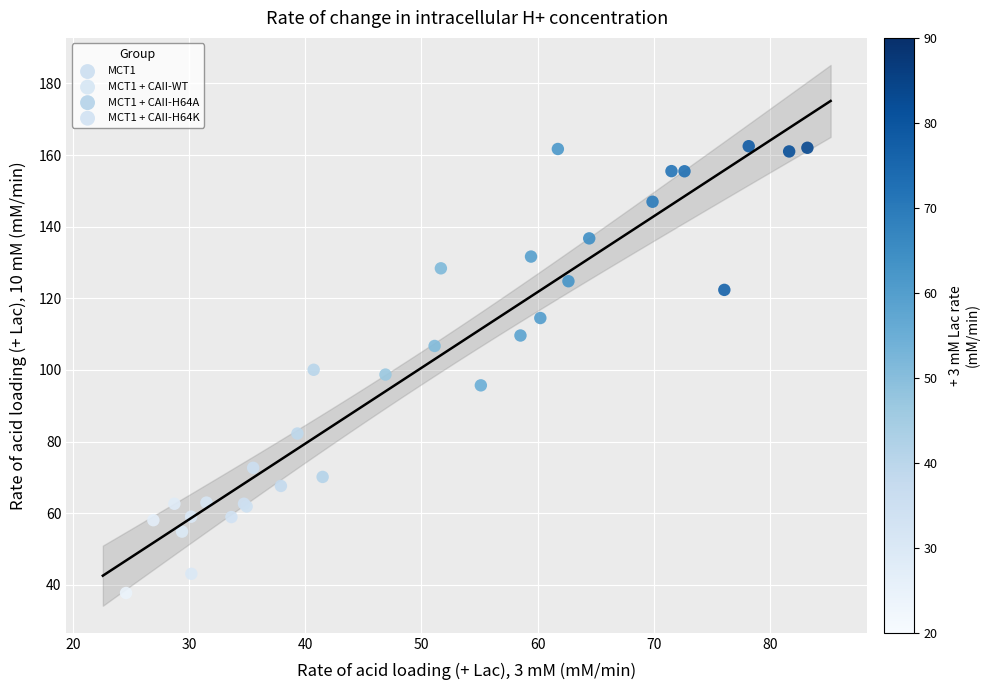

Which series reaches the minimum Y coordinate?

MCT1